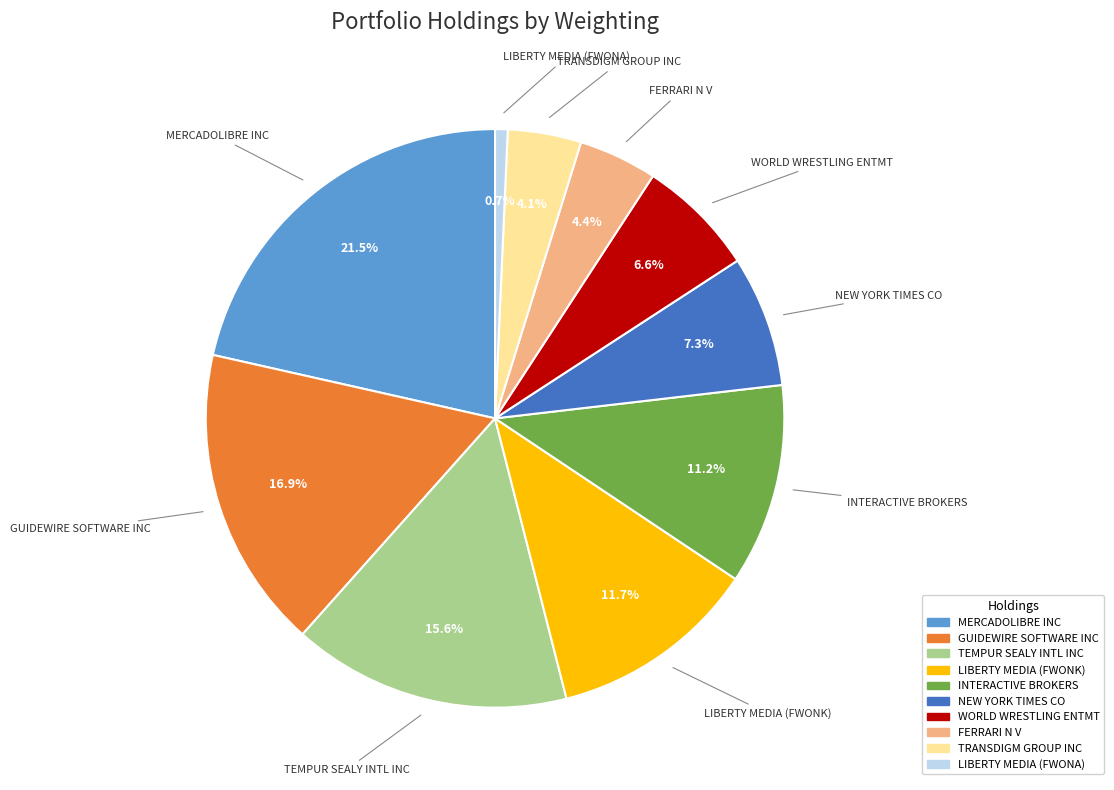

Does LIBERTY MEDIA (FWONA) account for over 50% of the chart?

No